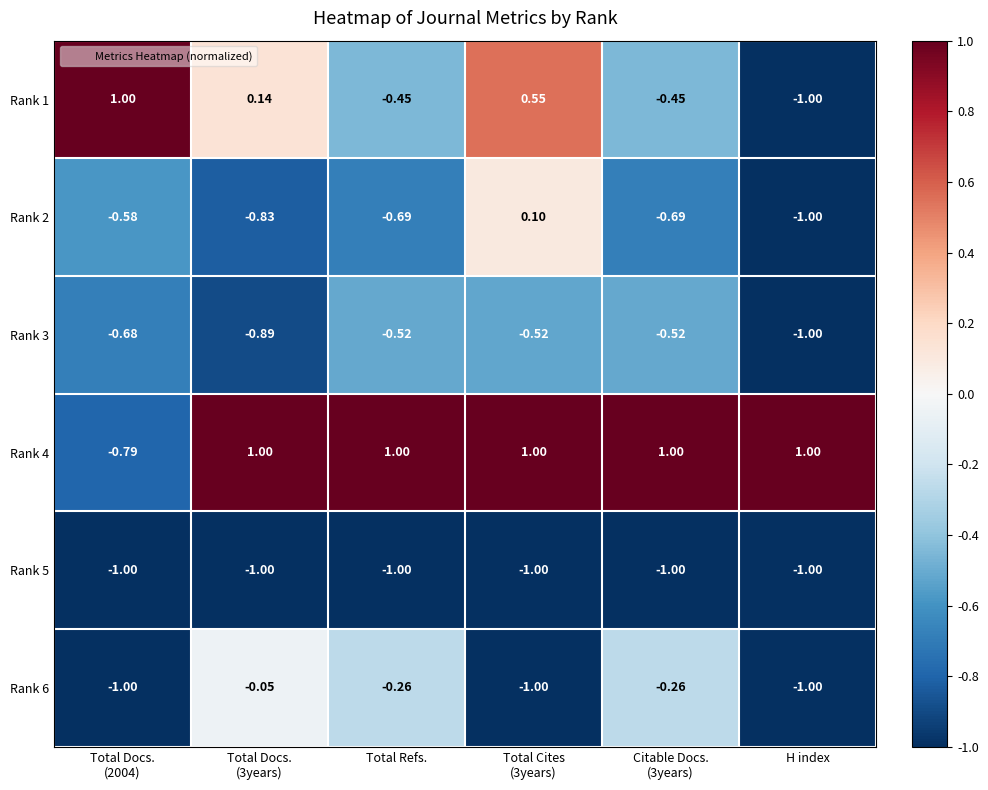

How many distinct data groups are displayed?

6